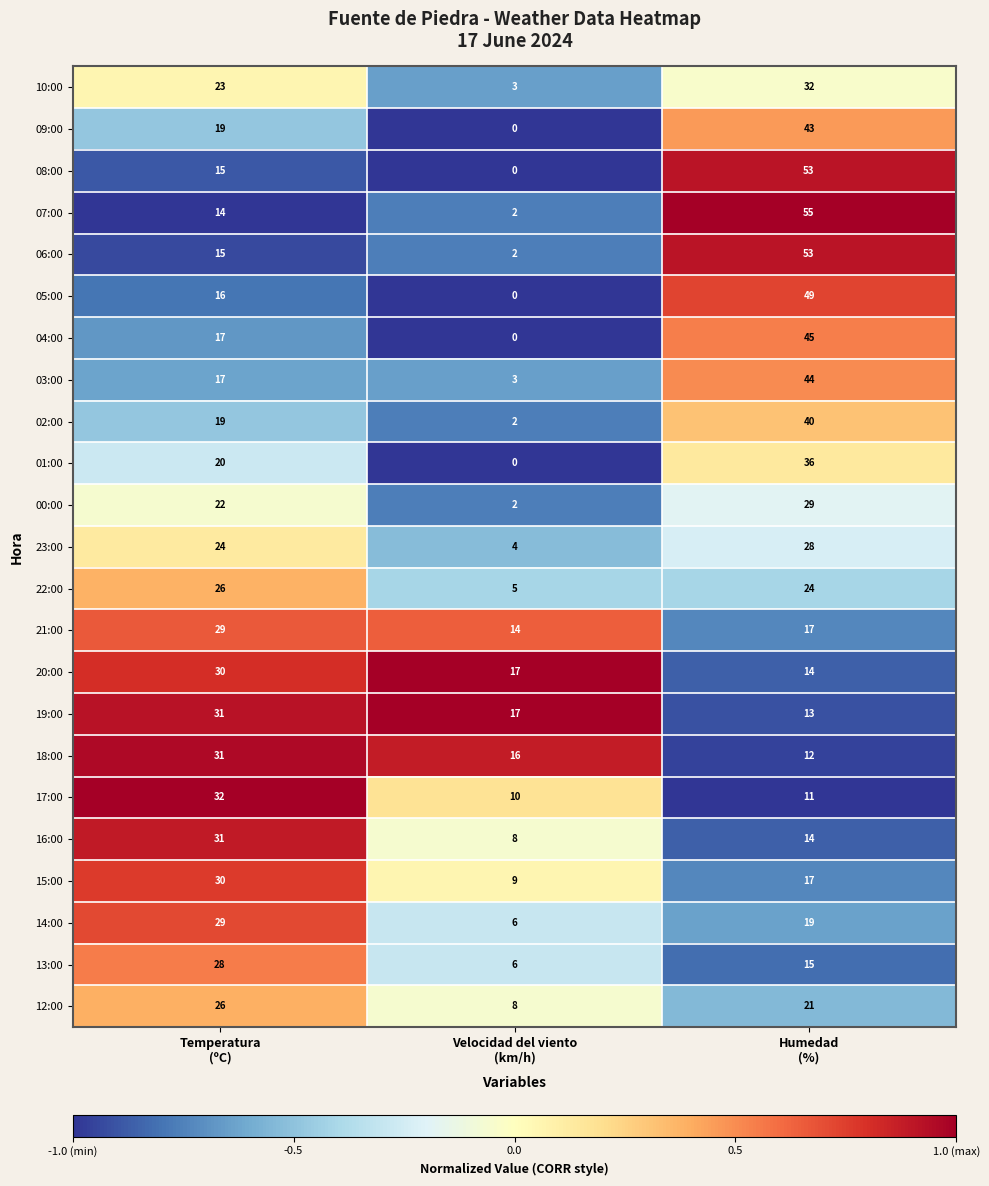

Which series has the largest total across all categories?

07:00